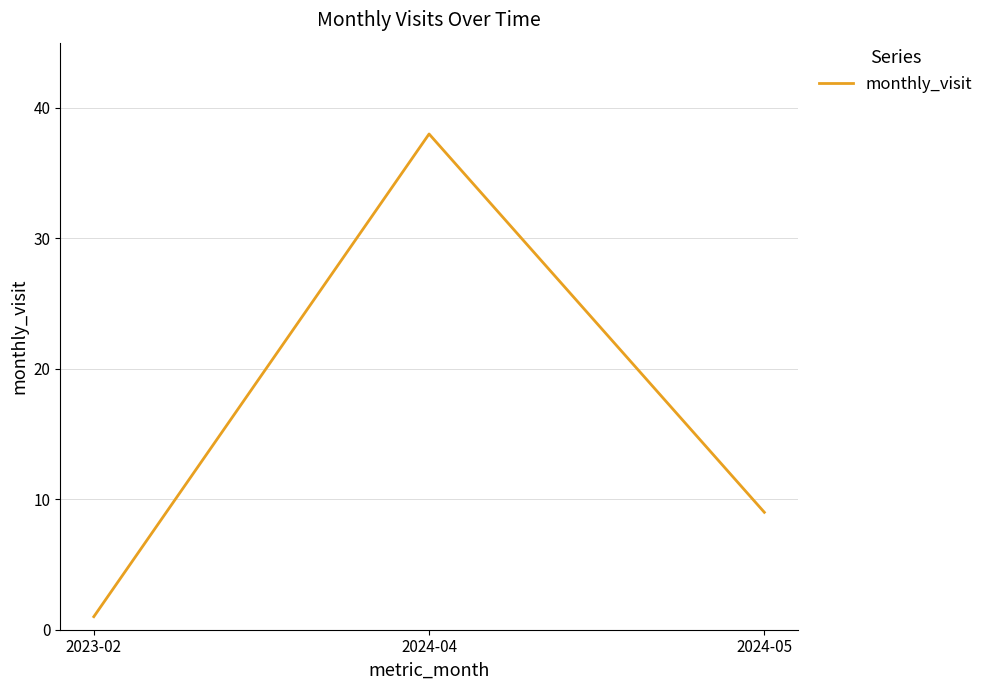

Between 2024-05 and 2024-04, which is larger?

2024-04